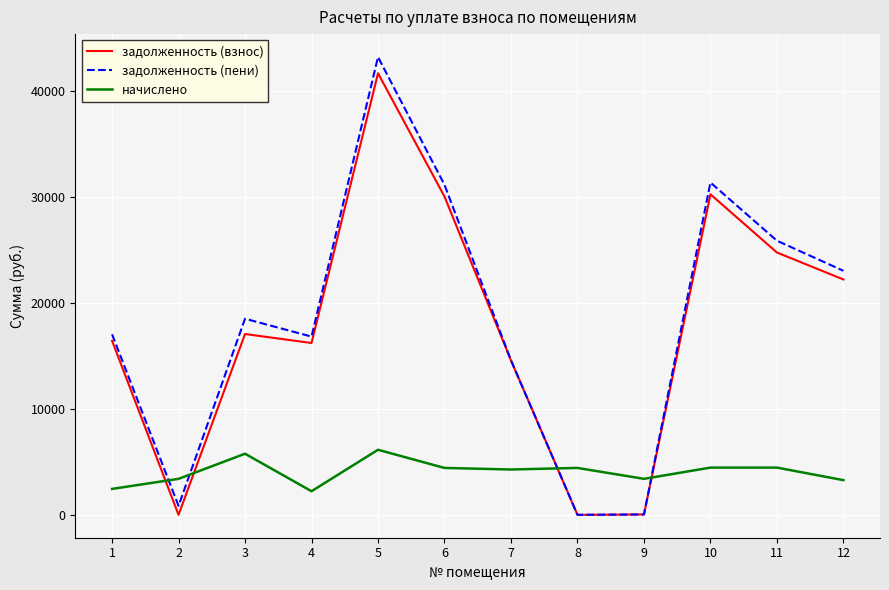

The value of задолженность (пени) at 12 is 23052.9. True or false?

True